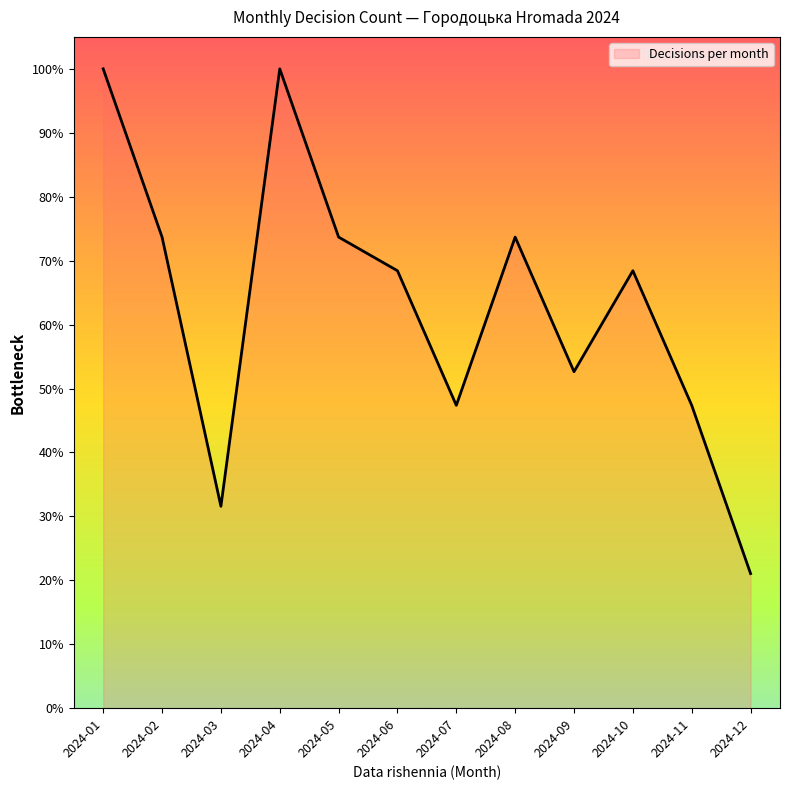

What is the difference between the second highest and second lowest values?

68.4